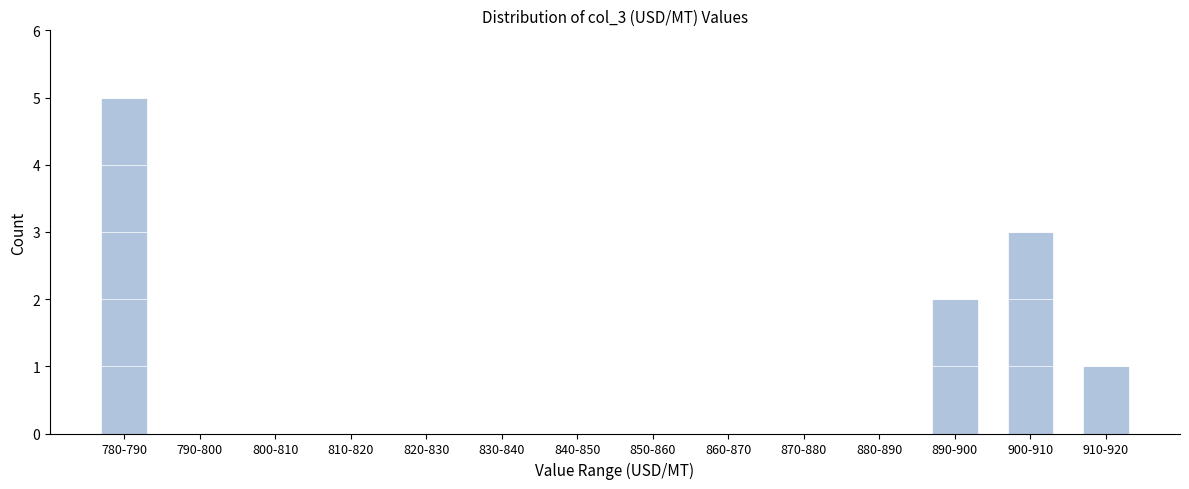

Reading right to left, what are all the values shown in this chart?

910-920=1	900-910=3	890-900=2	880-890=0	870-880=0	860-870=0	850-860=0	840-850=0	830-840=0	820-830=0	810-820=0	800-810=0	790-800=0	780-790=5